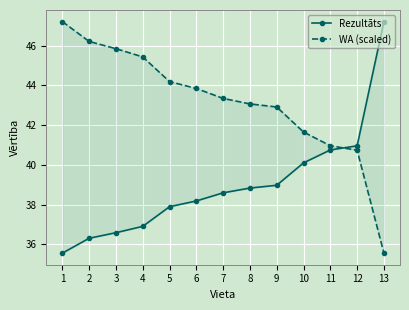

What is the value of the WA (scaled) point at the 8th from the left?

43.1